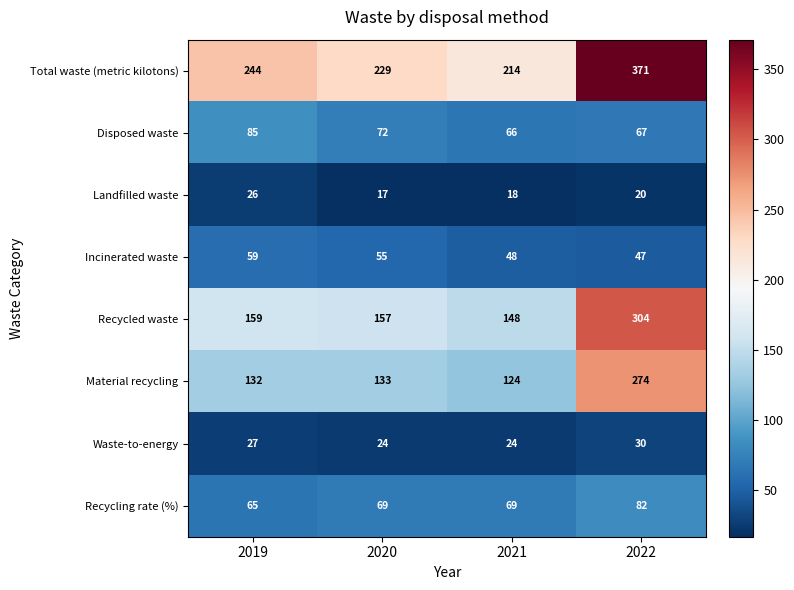

What is the smallest value displayed?

17